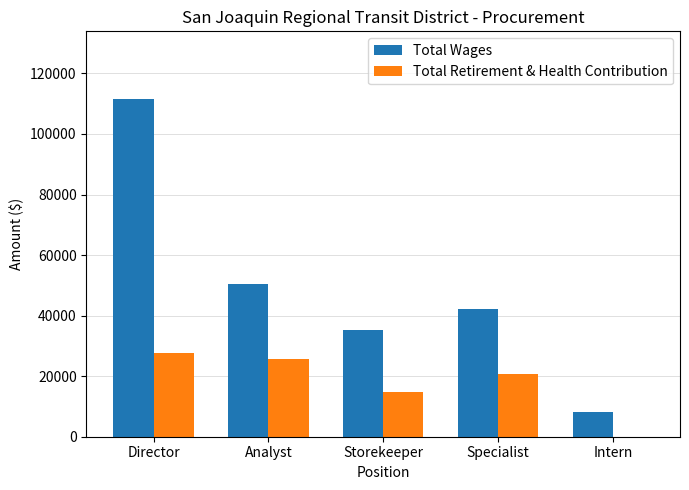

Reading left to right, extract all data points from this chart.

Total Wages: 111592.0	50442.7	35281.3	42263.0	8109.7
Total Retirement & Health Contribution: 27751.0	25832.0	14613.7	20641.0	0.0